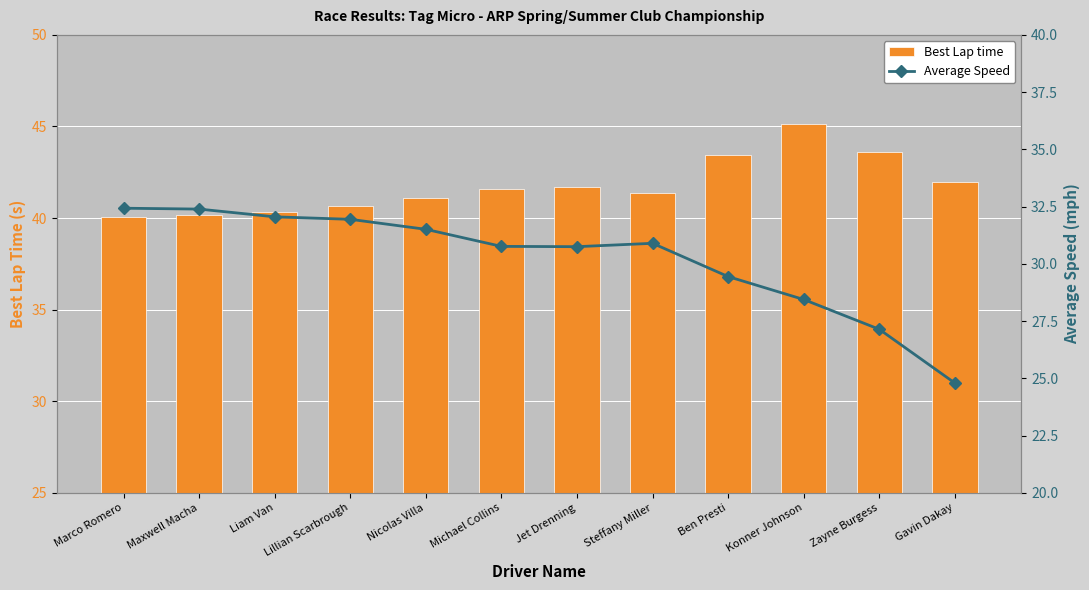

Rank the series at Nicolas Villa from lowest to highest value.

Average Speed, Best Lap time